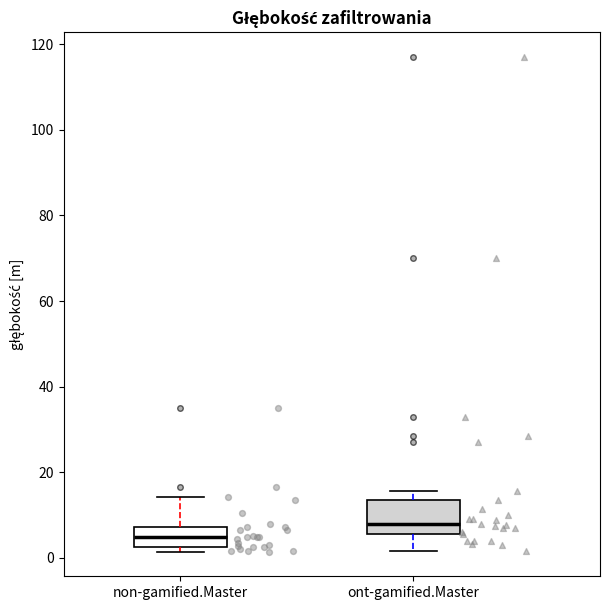

Reading left to right, transcribe this box plot: for each box, give where its median line is, the range the box spans, and where its two whiskers end, as read against the y-axis. The values are not printed on the chart, so give them approximately, as read against the axis.

non-gamified.Master: median 6, box 2 to 8, whiskers 2 (just below the box's lower edge) to 14
ont-gamified.Master: median 8, box 6 to 14, whiskers 2 to 16